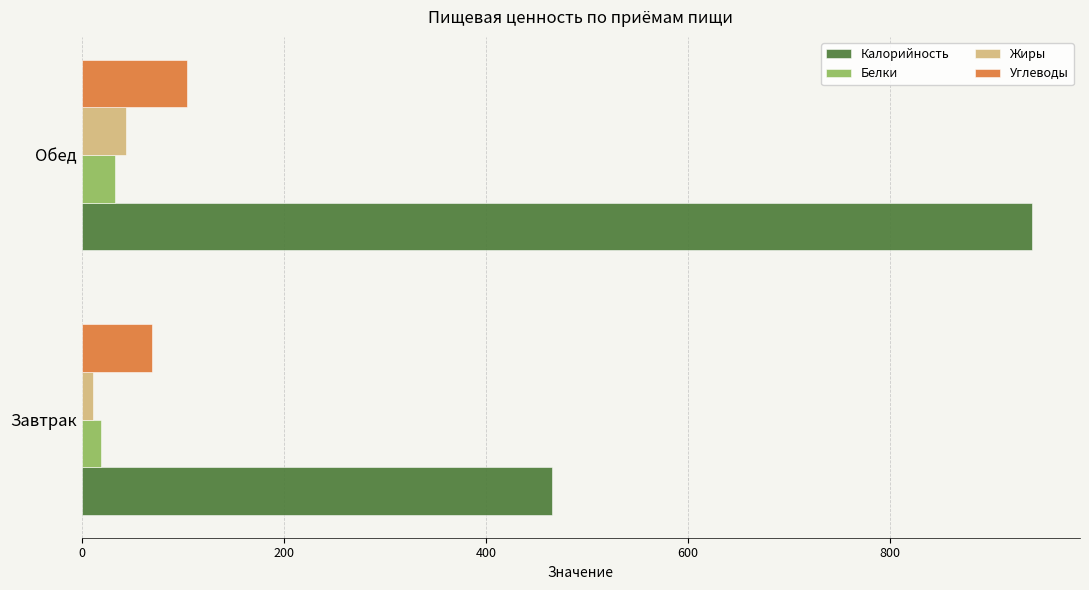

List the labels in order of Жиры value, smallest first.

Завтрак, Обед